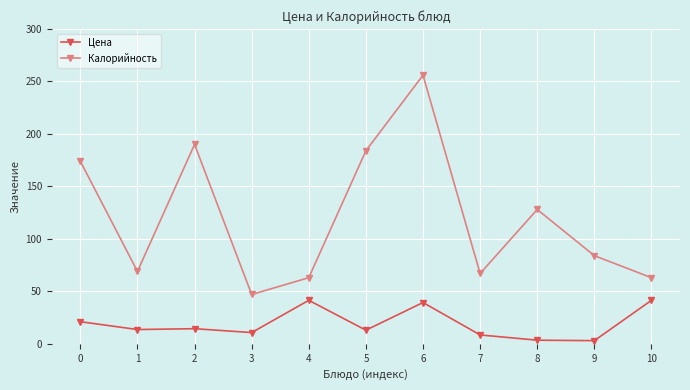

How many interior local peaks does the Калорийность series have?

3